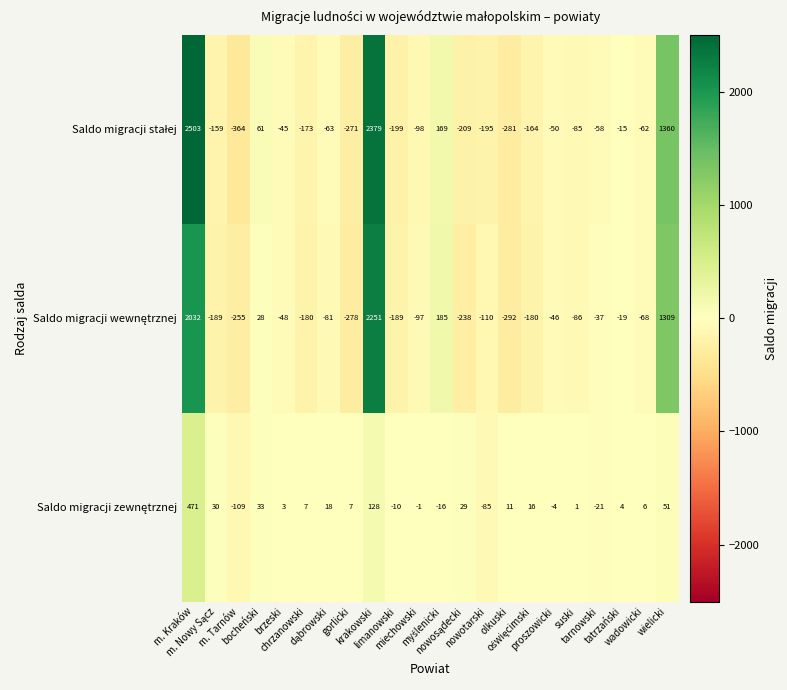

What is the maximum value shown in the chart?

2503